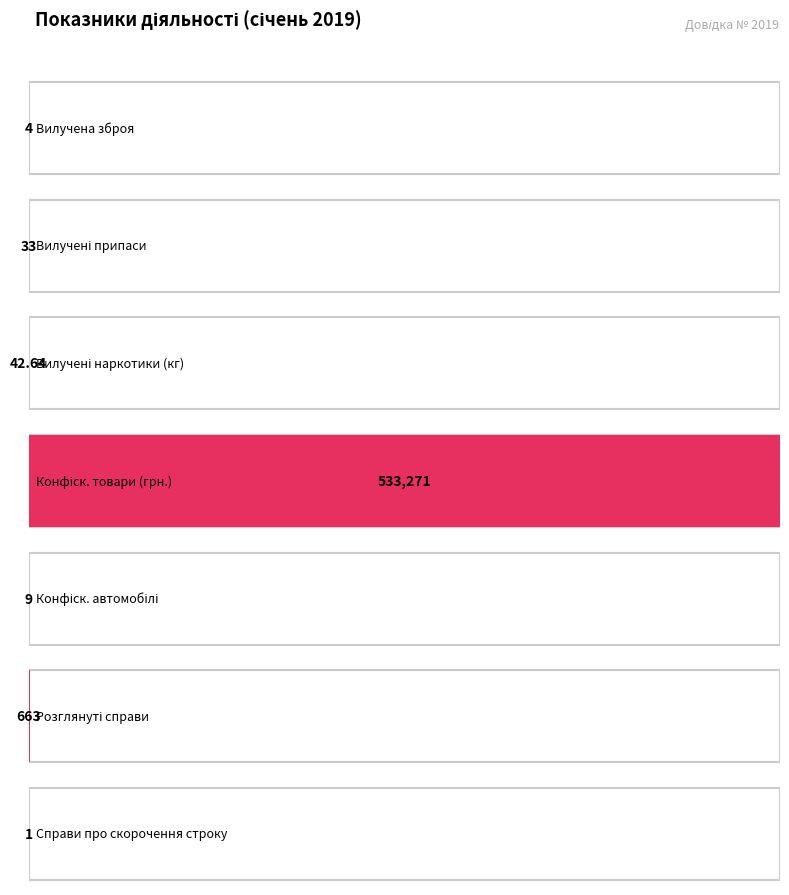

Is it true that the value at Кількість конфіскованих автомобілів is 9.0?

True